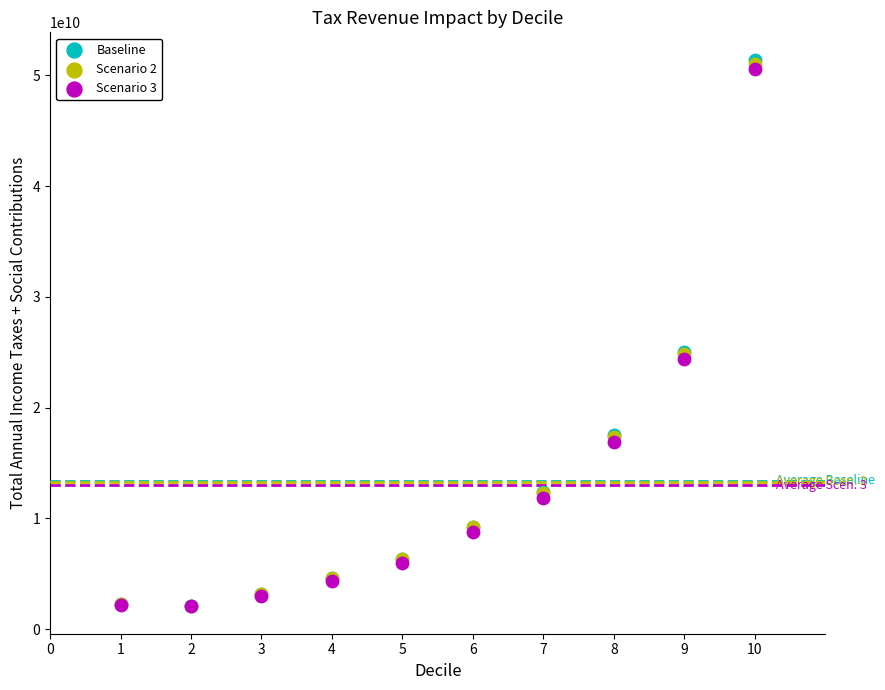

Which series has the largest Y range (max minus min)?

Baseline